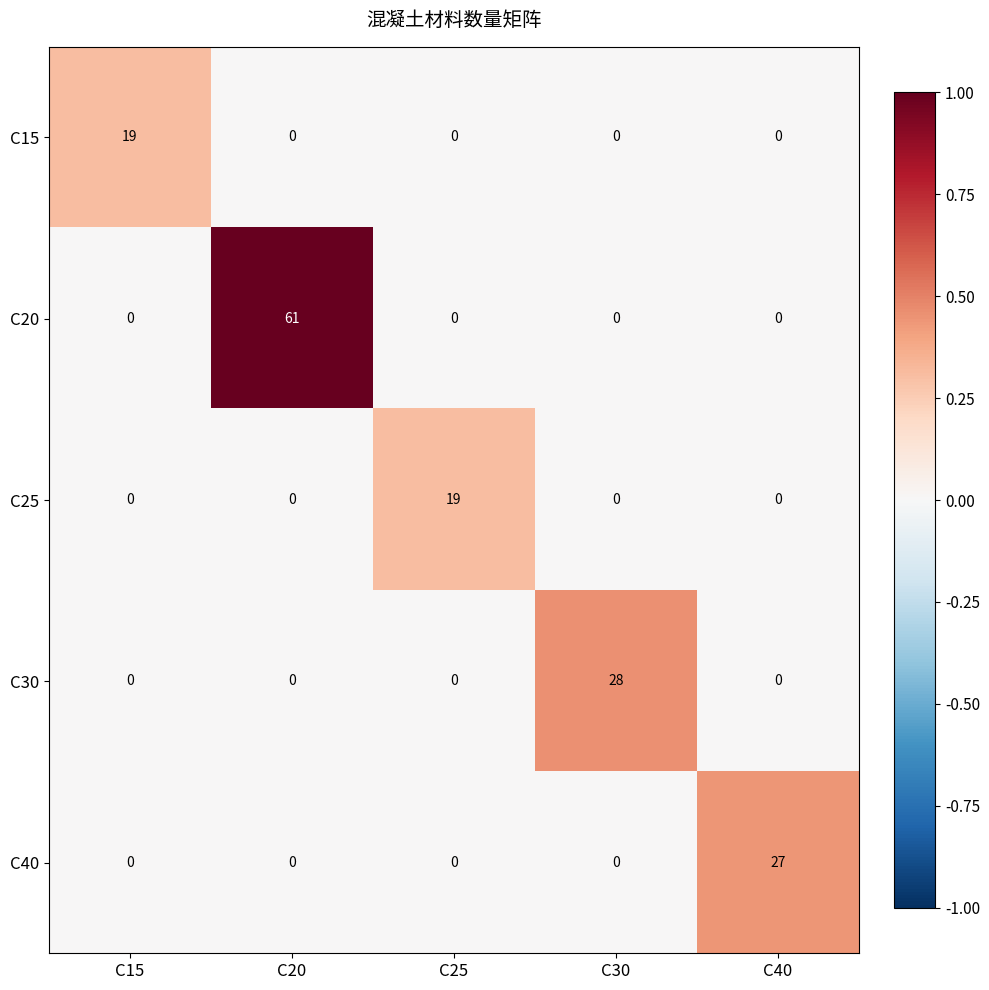

What is the maximum value shown in the chart?

61